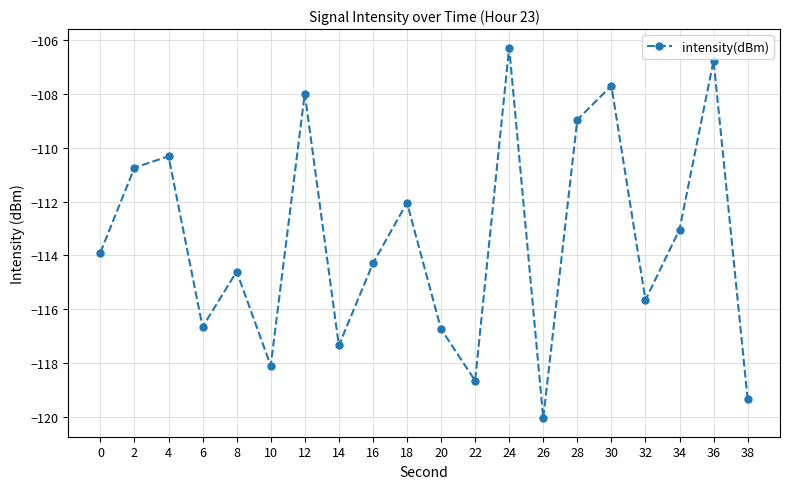

Between 20 and 30, which is larger?

30